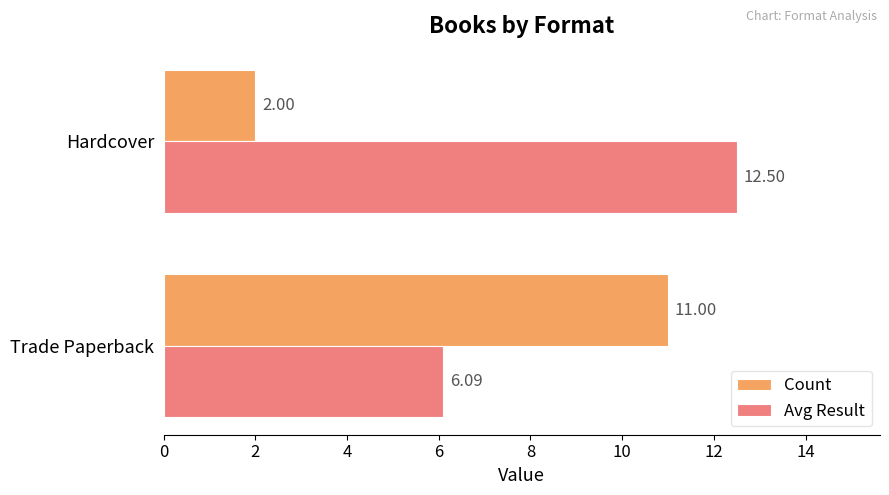

What is the difference between the maximum and minimum values in the Avg Result series?

6.4